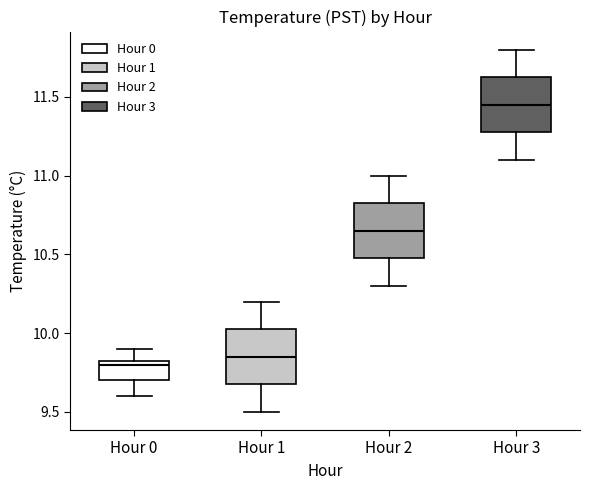

Where does the lower whisker of the box for Hour 2 end on the y-axis? The values are not printed on the chart, so give them approximately, as read against the axis.

10.30